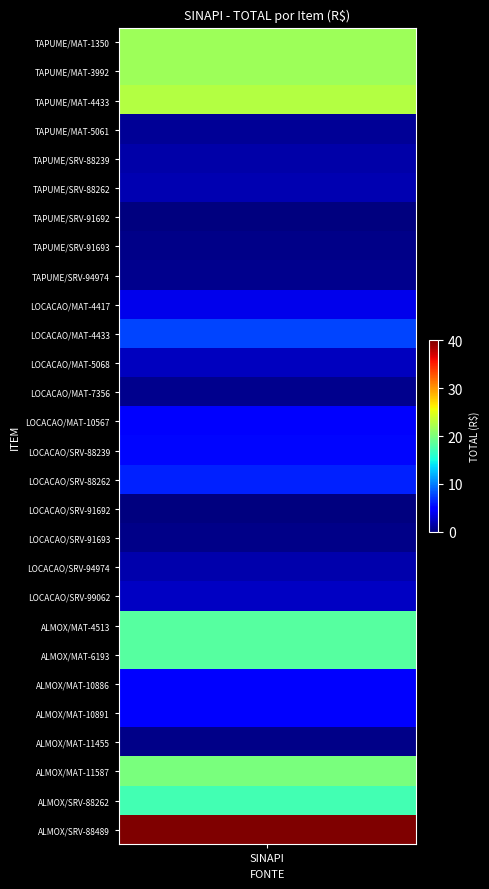

Reading left to right, extract all data points from this chart.

21.7	21.6	22.8	0.8	1.5	1.8	0.1	0.4	0.5	3.8	7.7	2.2	0.5	4.6	5.3	6.4	0.1	0.4	1.6	2.5	18.2	18.1	4.8	4.7	0.3	19.9	17.2	40.0